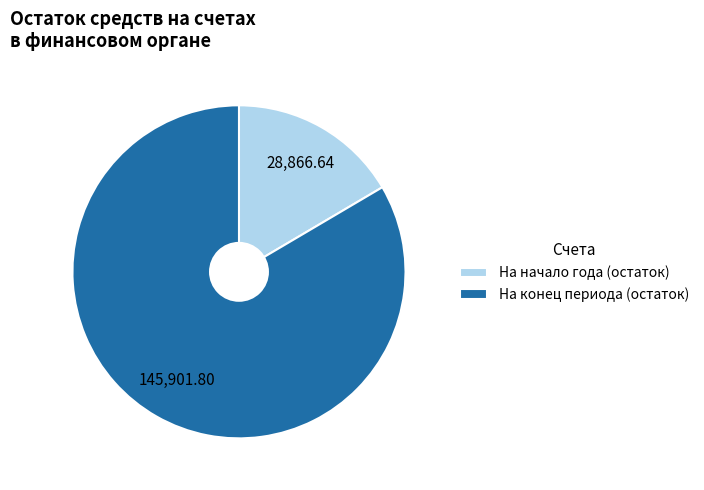

Which category accounts for the majority?

На конец периода (остаток)